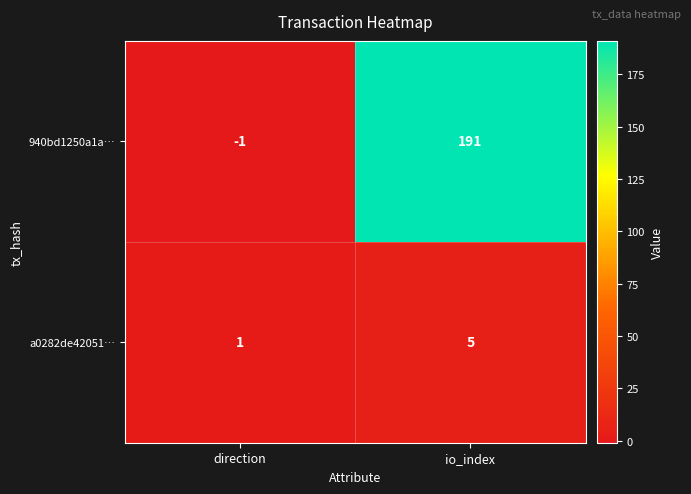

What is the average value of the 940bd1250a1a… series?

95